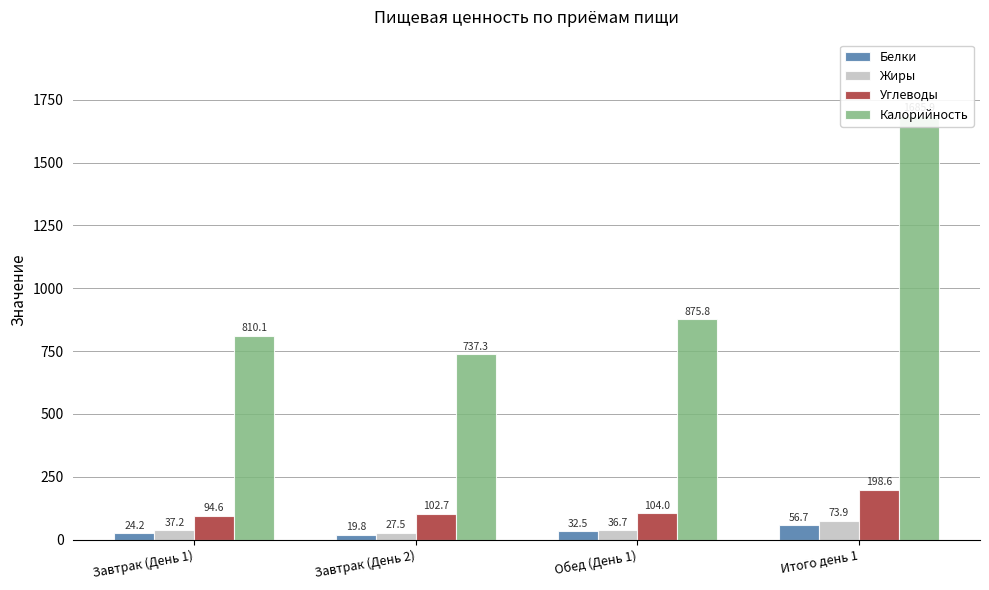

What is the total value across all series at Завтрак (День 2)?

887.3